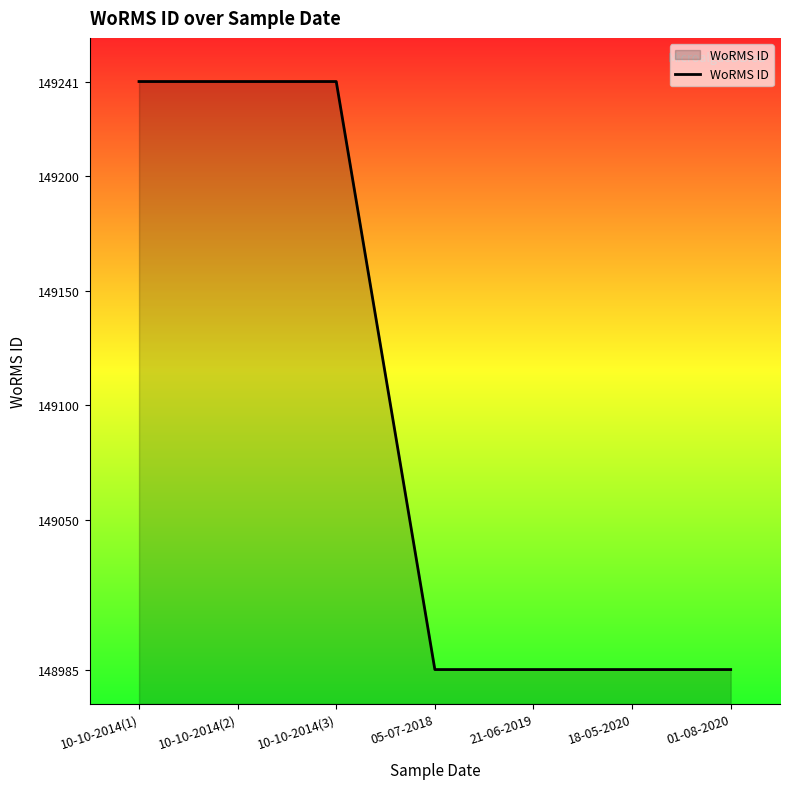

The value at 05-07-2018 is 148985. True or false?

True